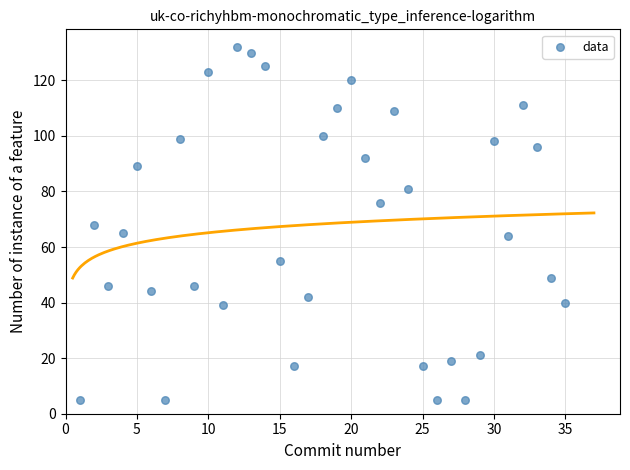

What is the range of Y values (max minus min)?

127